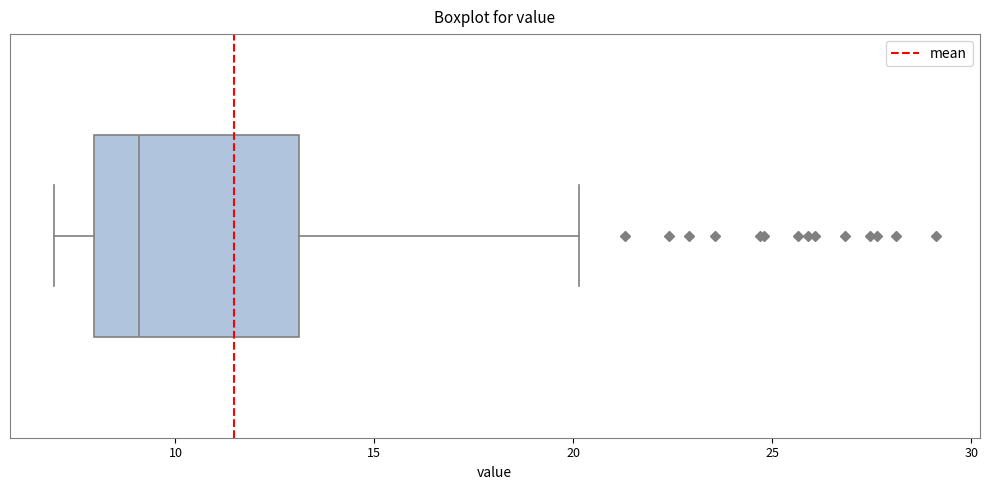

Transcribe this box plot: give where the median line is, the range the box spans, and where the two whiskers end, as read against the x-axis. The values are not printed on the chart, so give them approximately, as read against the axis.

median 9, box 8 to 13, whiskers 7 to 20